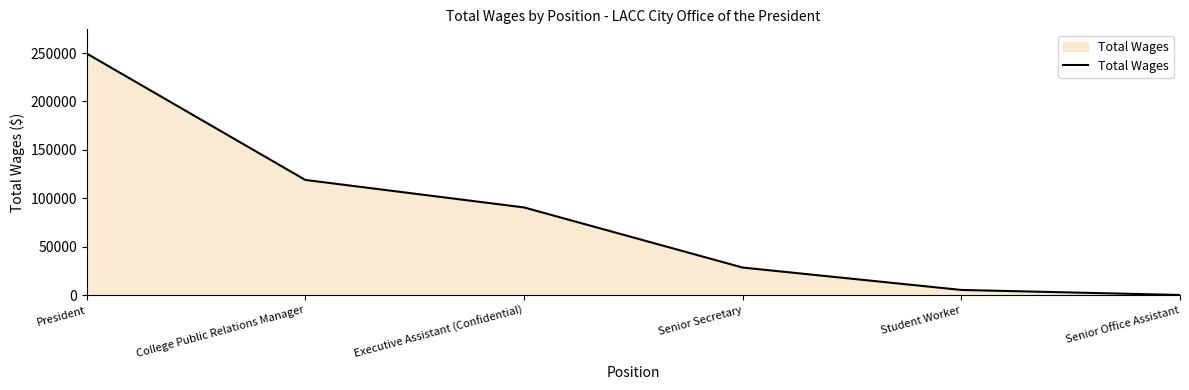

Reading left to right, what are all the values shown in this chart?

249564	118984	90597	28496	5366	181